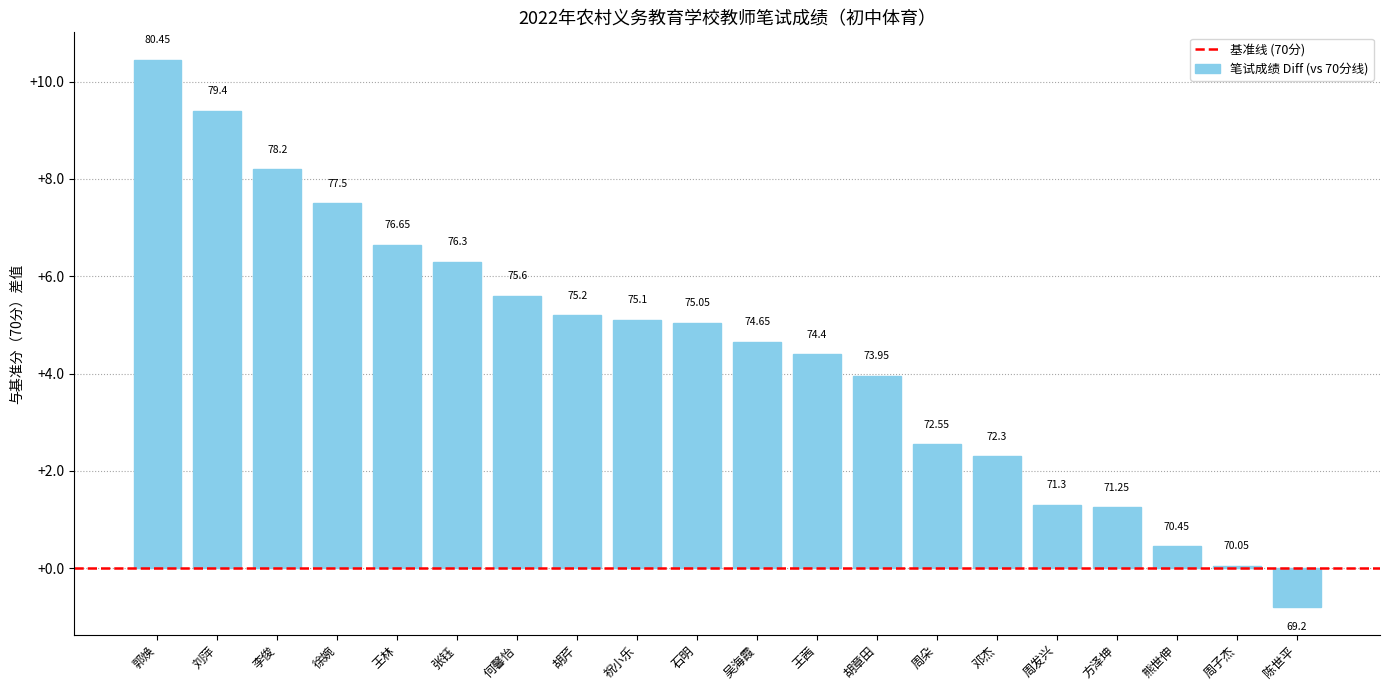

Approximately how many times larger is the value at 石明 compared to 方泽坤?

4.0